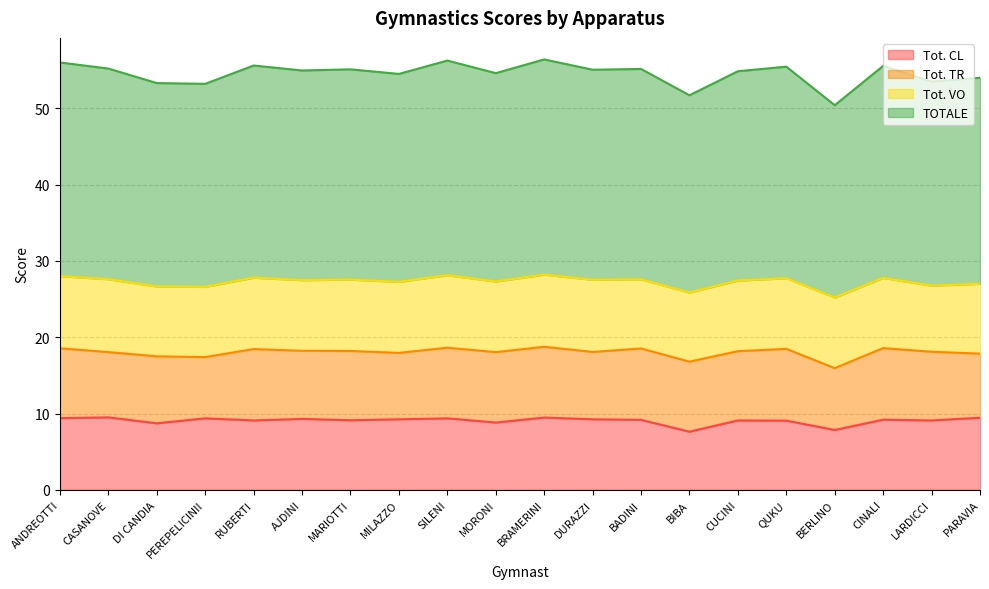

Which series has the largest total across all categories?

TOTALE